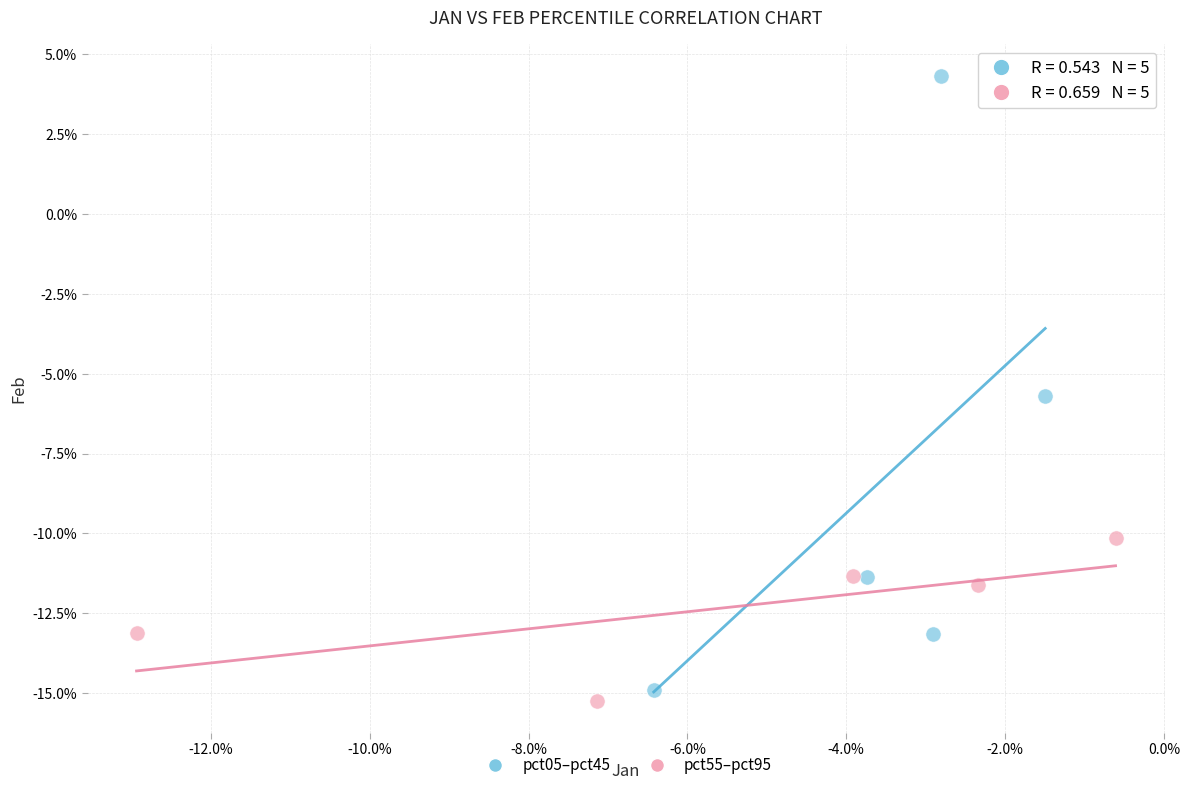

Which series has the widest spread of Y values?

pct05–pct45